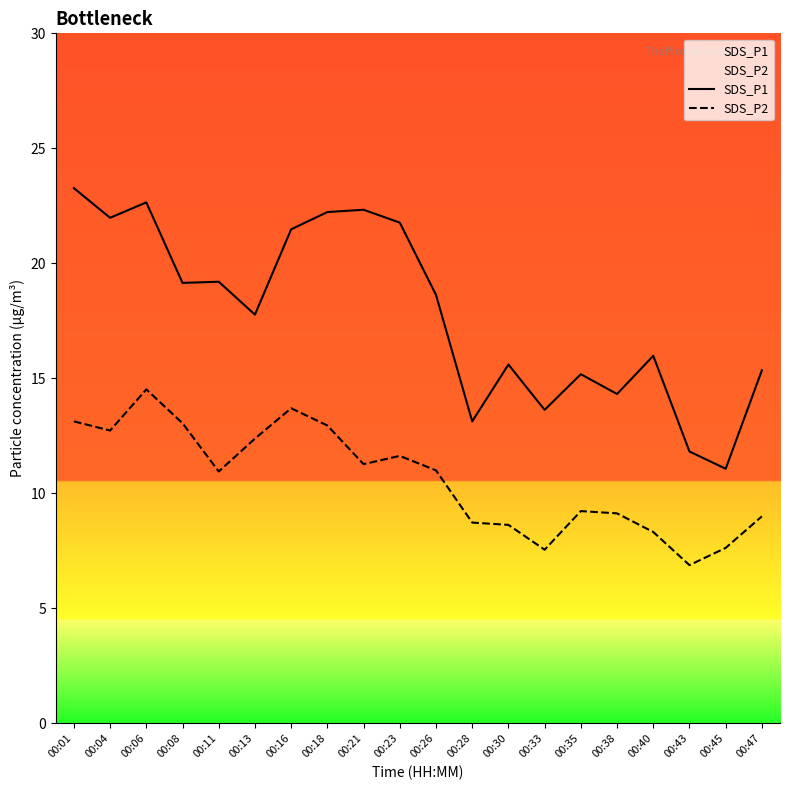

True or false: SDS_P2 has a value of 12.9 at 00:40.

False